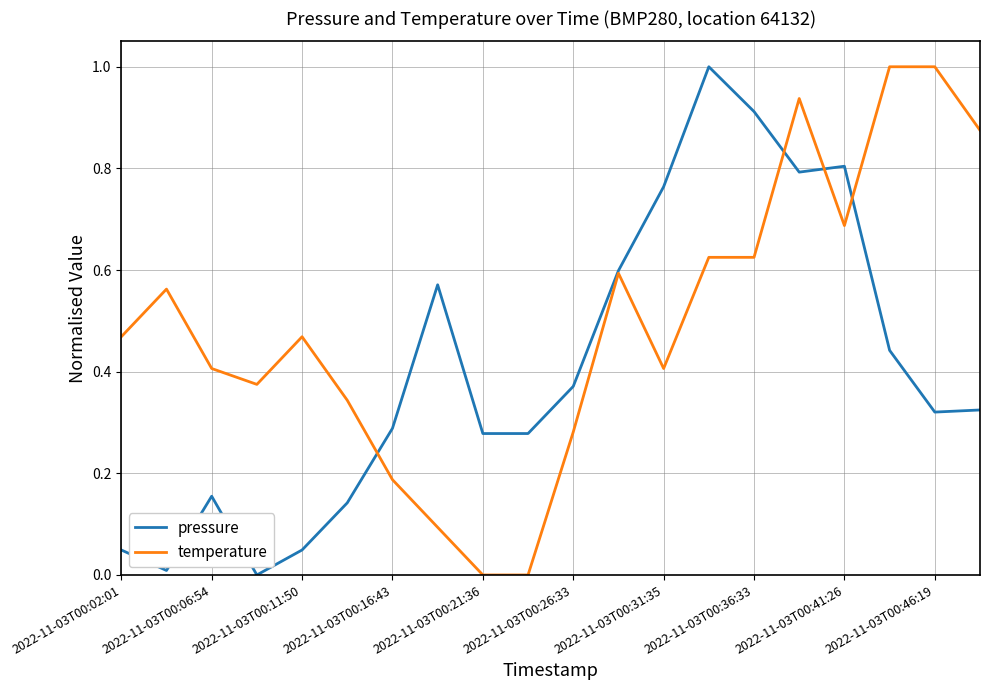

True or false: pressure and temperature intersect in this chart.

True